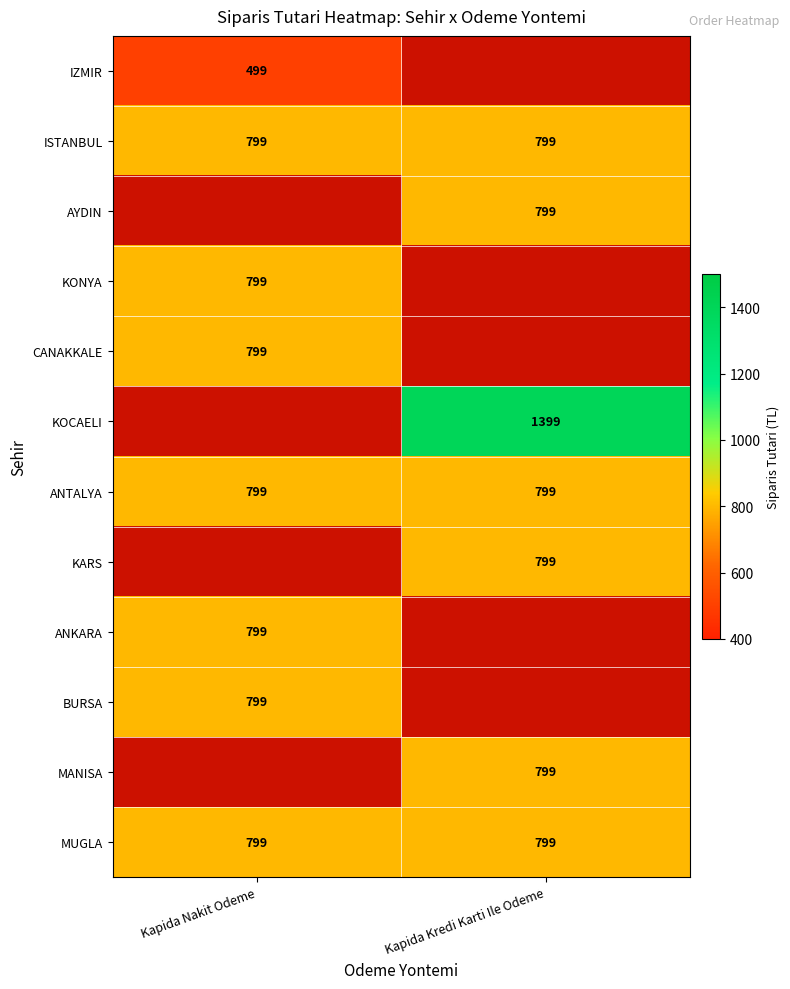

What is the lowest value of the MUGLA series?

799